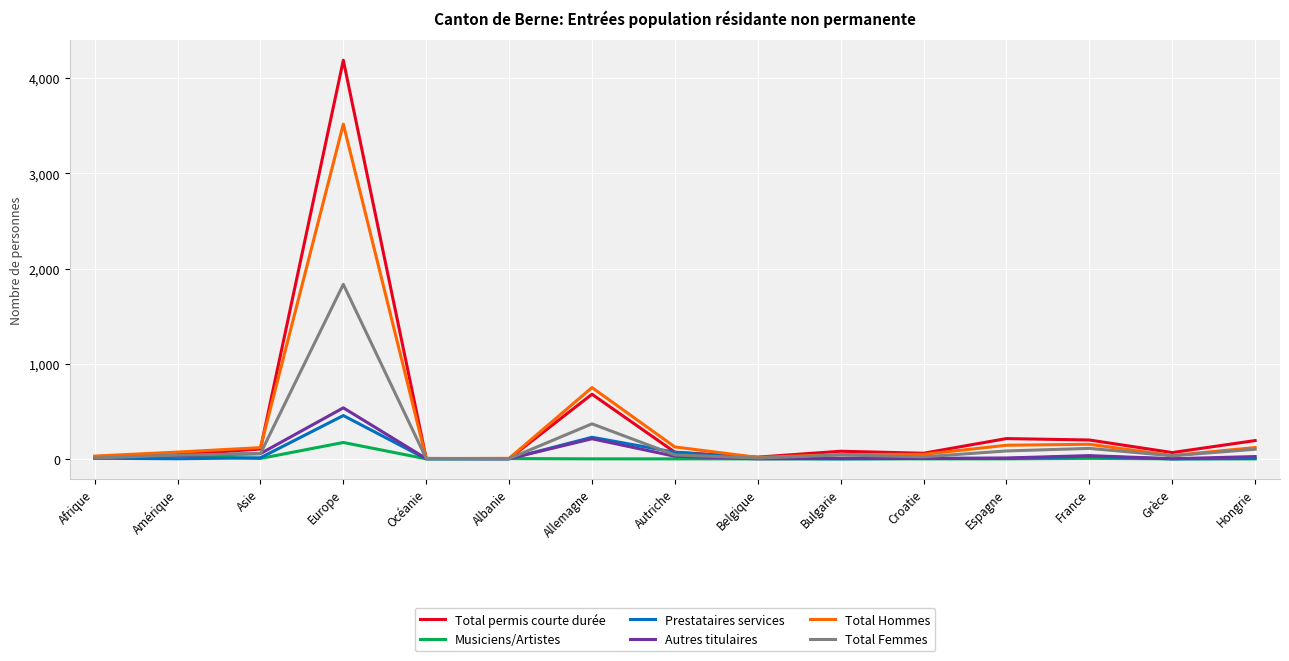

Which series has the widest spread of values?

Total permis courte durée